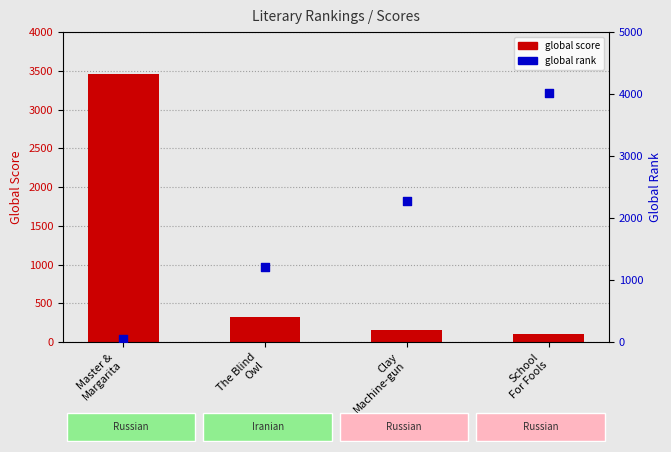

What are all the series names shown in the legend?

global score, global rank